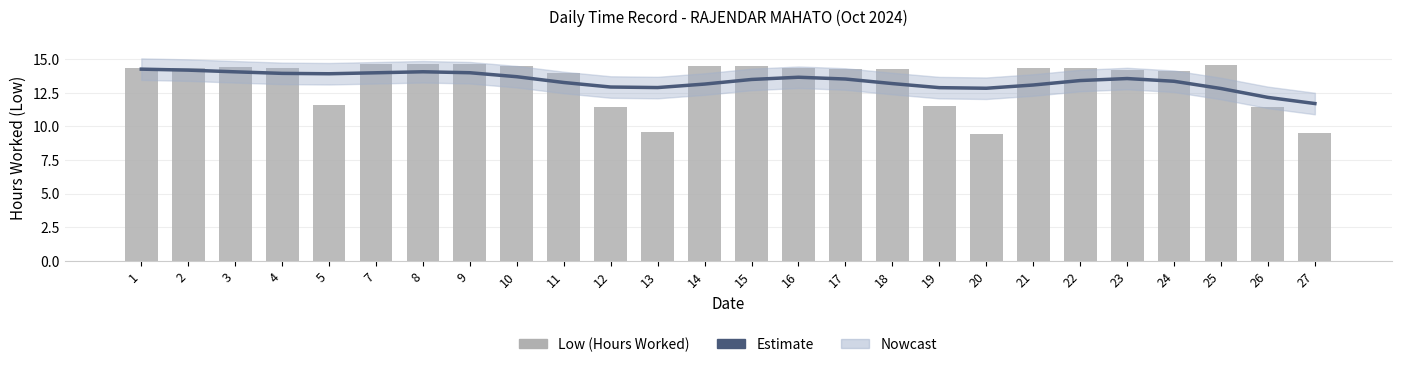

What is the highest value of the Low (Hours Worked) series?

14.7